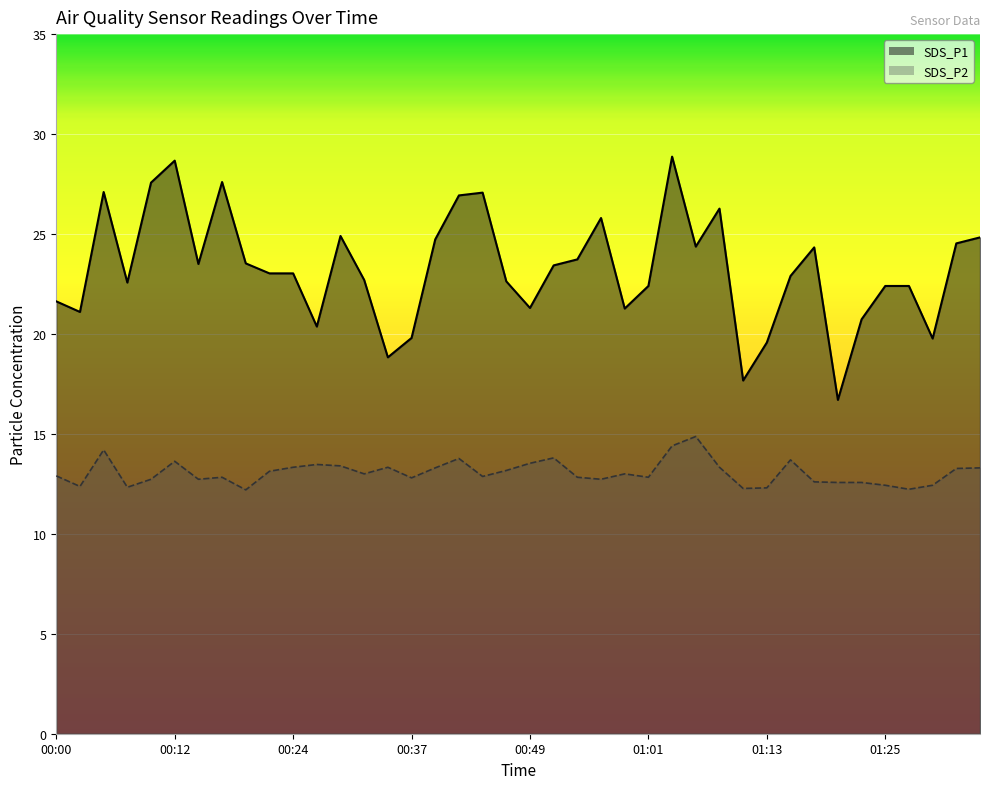

What is the maximum value for SDS_P1?

28.9